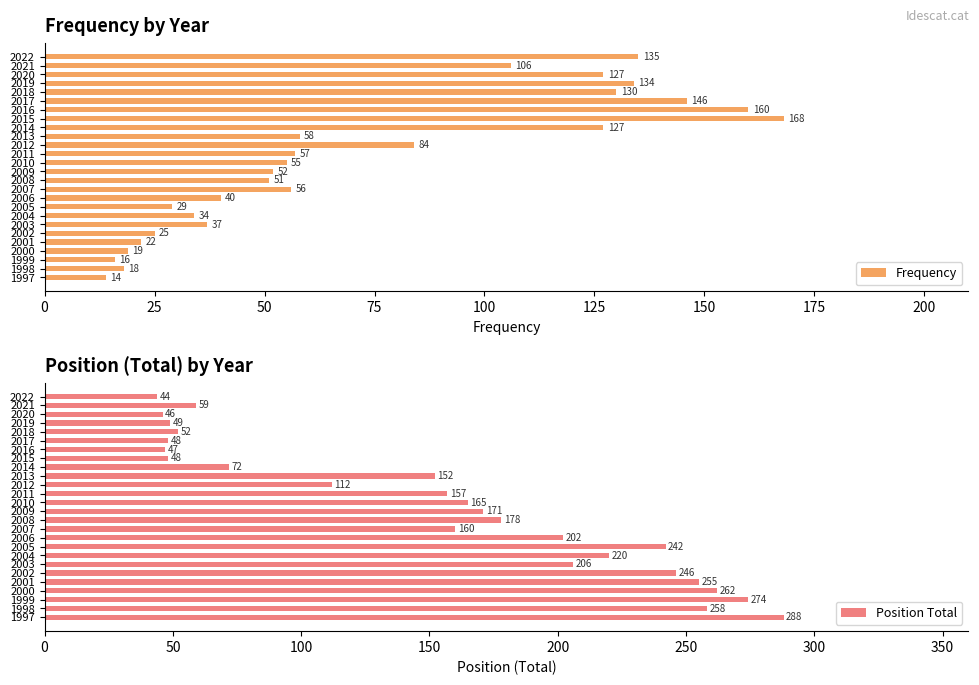

What is the minimum value for Frequency?

14